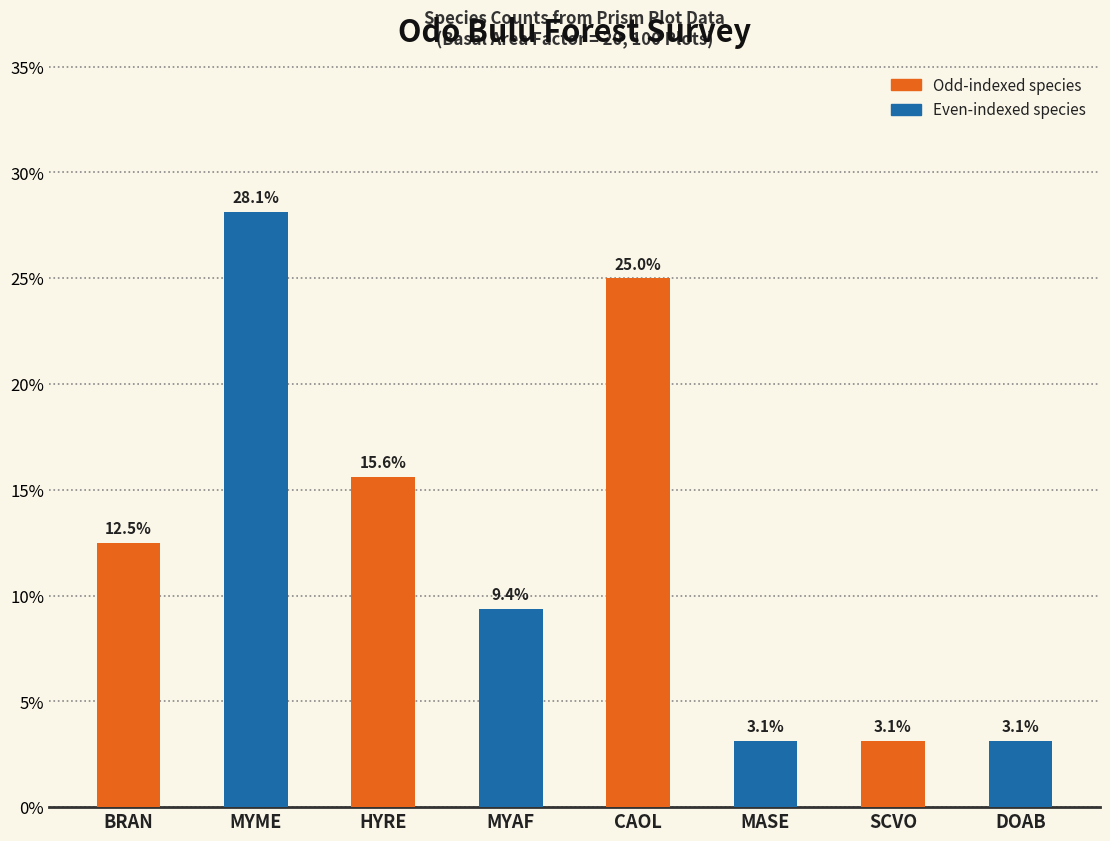

The value at DOAB is 5.6. True or false?

False